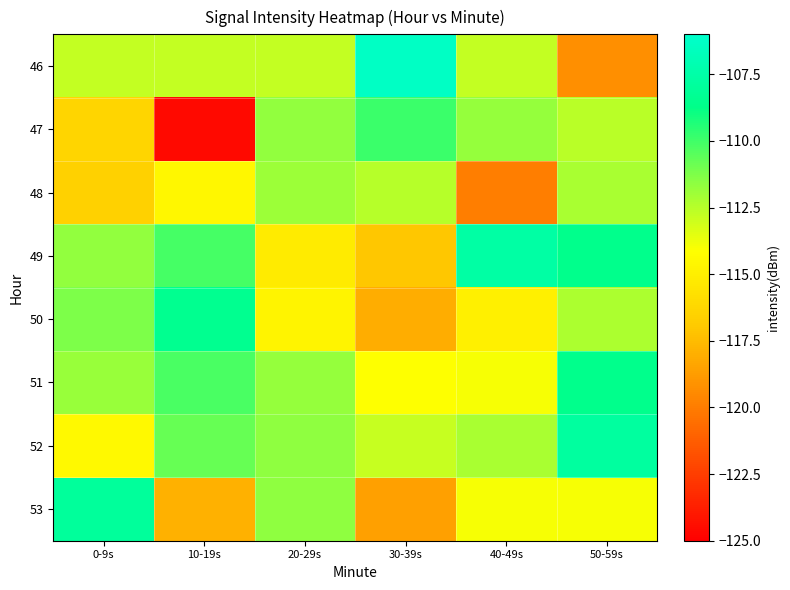

What is the greatest value displayed?

-106.3